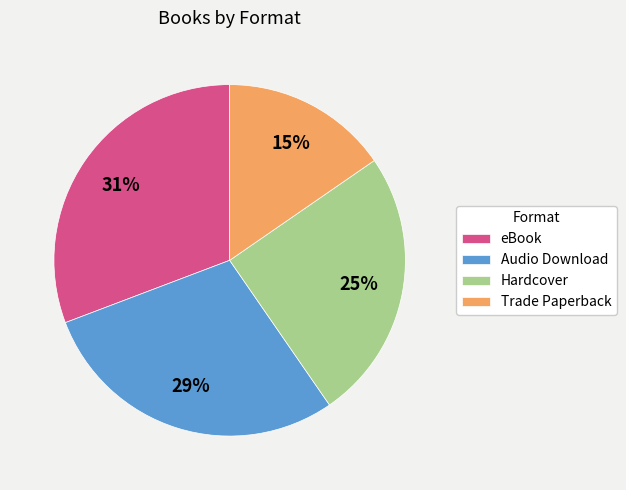

Between Trade Paperback and Audio Download, which is larger?

Audio Download